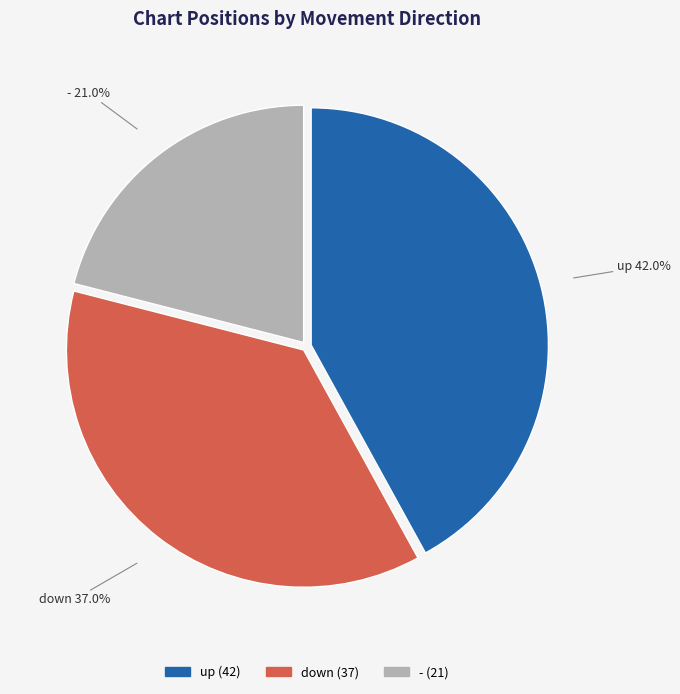

Rank the categories by value from highest to lowest.

up, down, -